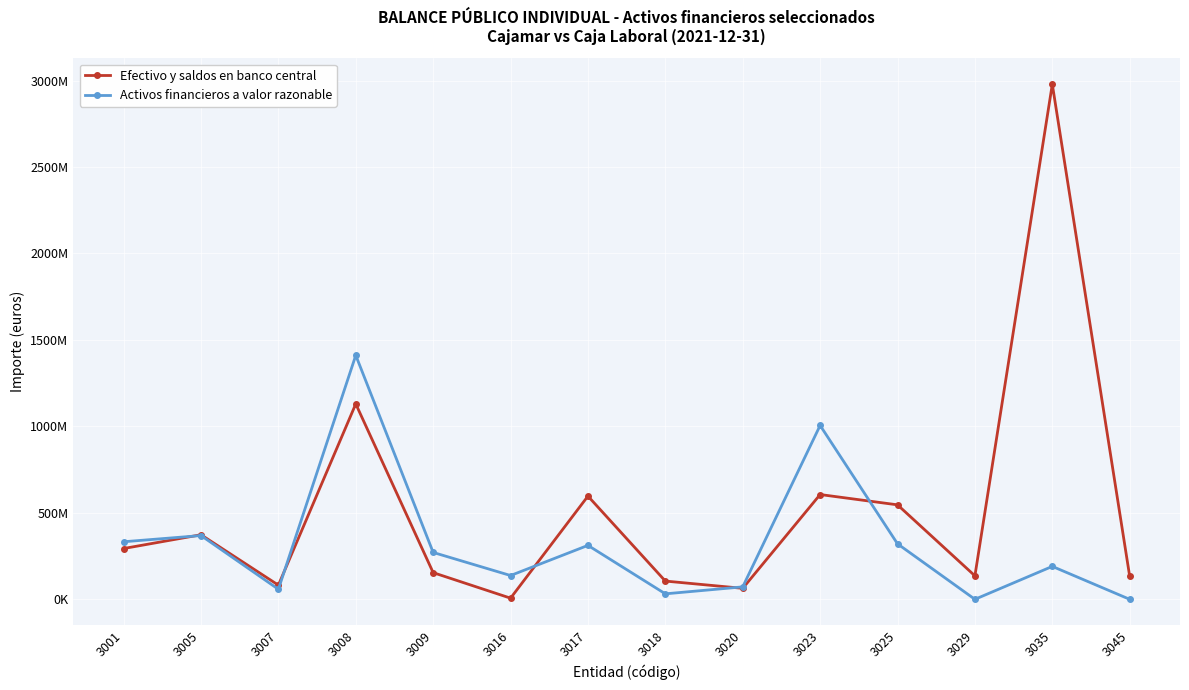

What is the average value of the Efectivo y saldos en banco central series?

514592377